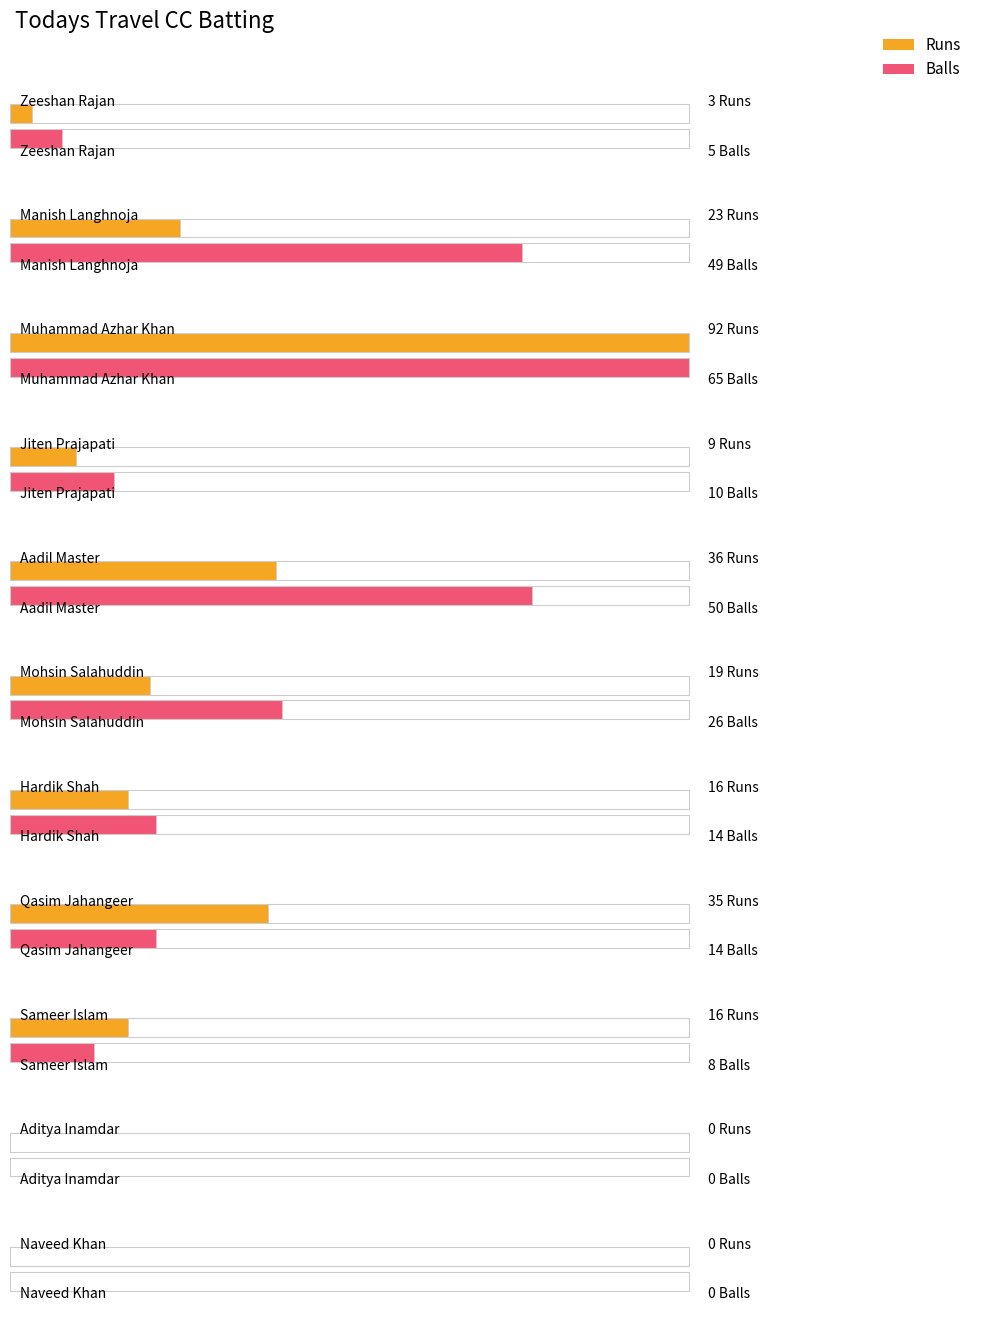

What is the difference between the second highest and second lowest values in the Runs series?

36